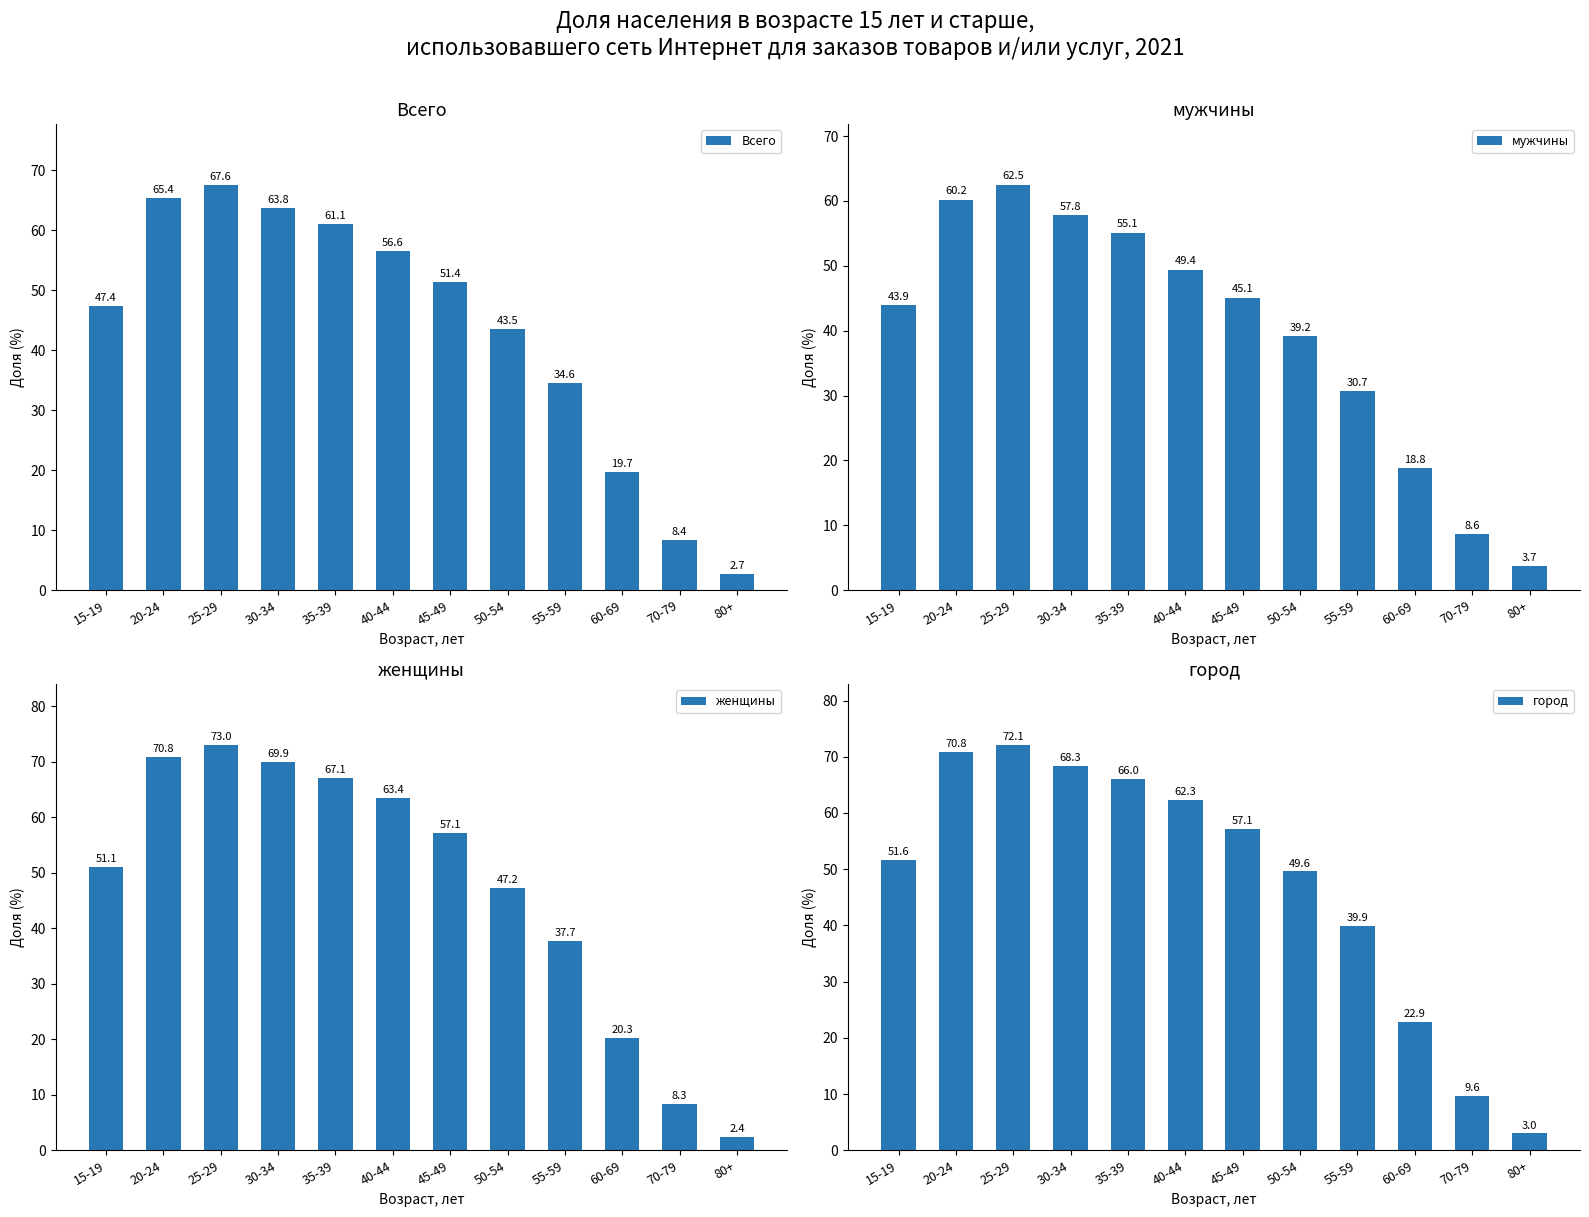

What is the sum of all Всего values?

522.2